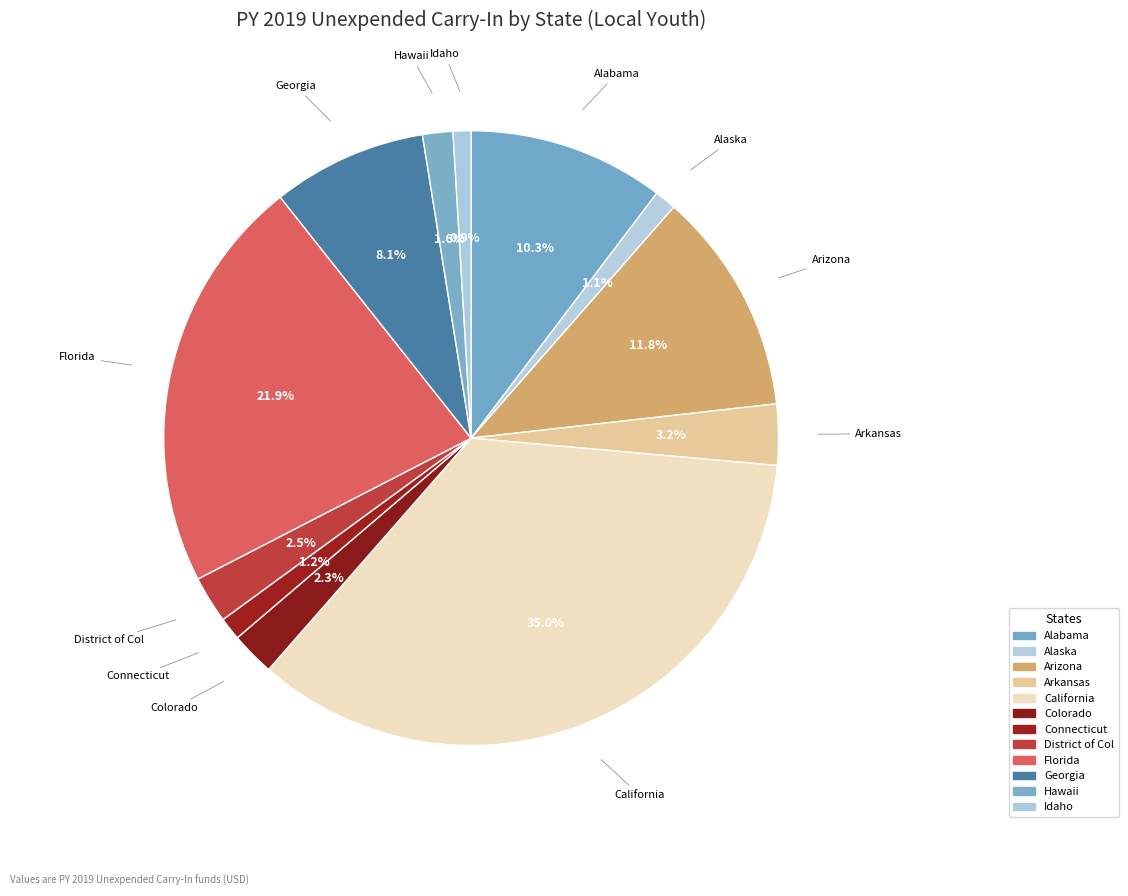

Count the number of slices in the pie.

12